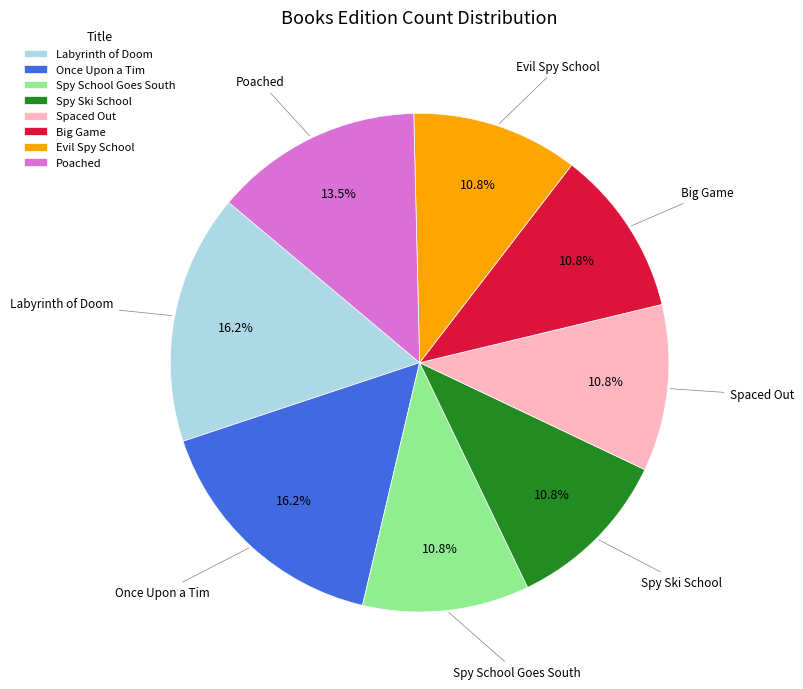

Is Spy Ski School the majority of the pie?

No